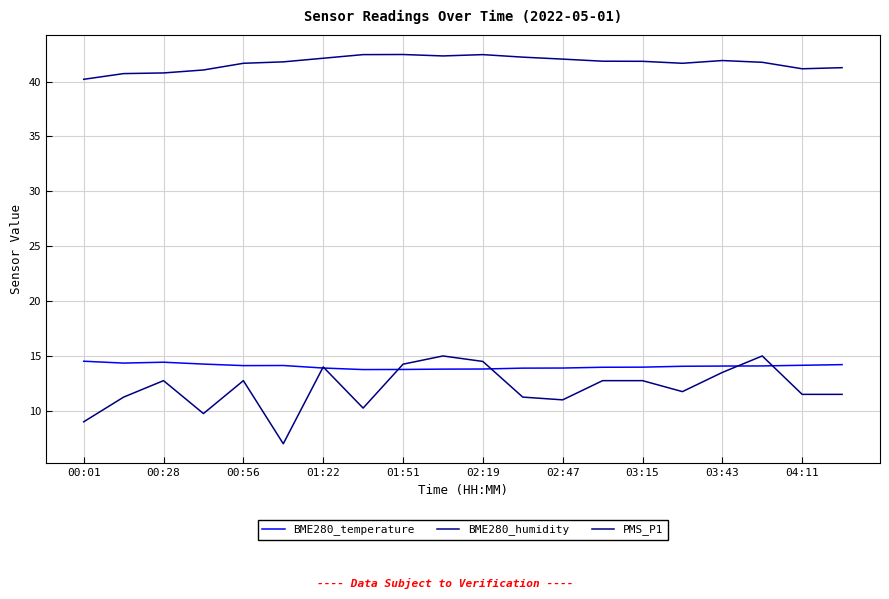

Reading left to right, transcribe all the data shown in this chart.

BME280_temperature: 14.5	14.3	14.4	14.3	14.1	14.1	13.9	13.8	13.8	13.8	13.8	13.9	13.9	14.0	14.0	14.1	14.1	14.1	14.2	14.2
BME280_humidity: 40.2	40.7	40.8	41.1	41.7	41.8	42.1	42.5	42.5	42.3	42.5	42.2	42.0	41.9	41.9	41.7	41.9	41.8	41.2	41.3
PMS_P1: 9.0	11.2	12.8	9.8	12.8	7.0	14.0	10.2	14.2	15.0	14.5	11.2	11.0	12.8	12.8	11.8	13.5	15.0	11.5	11.5